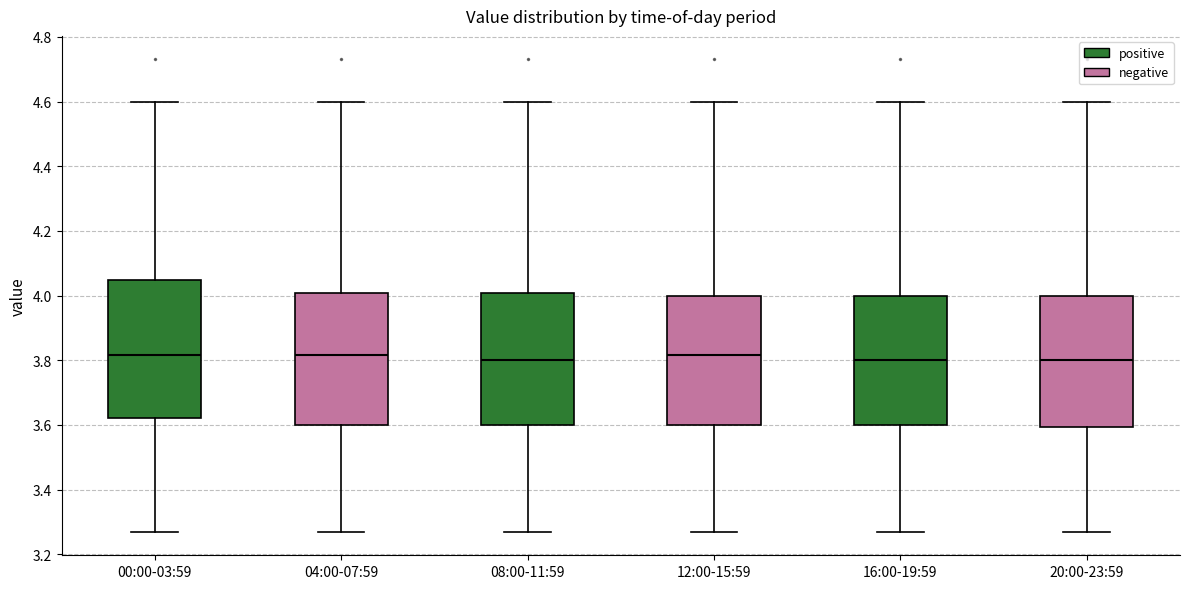

Reading left to right, transcribe this box plot: for each box, give where its median line is, the range the box spans, and where its two whiskers end, as read against the y-axis. The values are not printed on the chart, so give them approximately, as read against the axis.

00:00-03:59: median 3.82, box 3.62 to 4.04, whiskers 3.28 to 4.60
04:00-07:59: median 3.82, box 3.60 to 4.00, whiskers 3.28 to 4.60
08:00-11:59: median 3.80, box 3.60 to 4.00, whiskers 3.28 to 4.60
12:00-15:59: median 3.82, box 3.60 to 4.00, whiskers 3.28 to 4.60
16:00-19:59: median 3.80, box 3.60 to 4.00, whiskers 3.28 to 4.60
20:00-23:59: median 3.80, box 3.60 to 4.00, whiskers 3.28 to 4.60